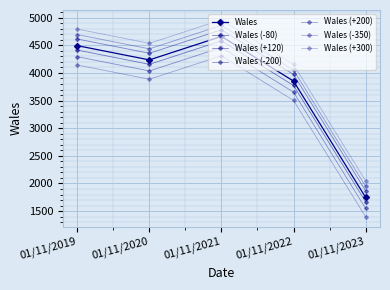

How many lines are shown in the chart?

7